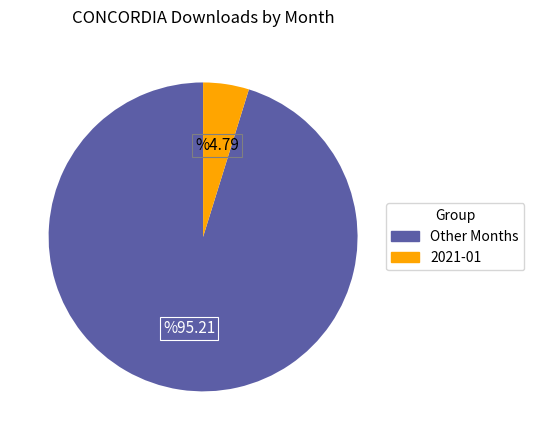

Is there any slice that represents more than half of the pie?

Yes